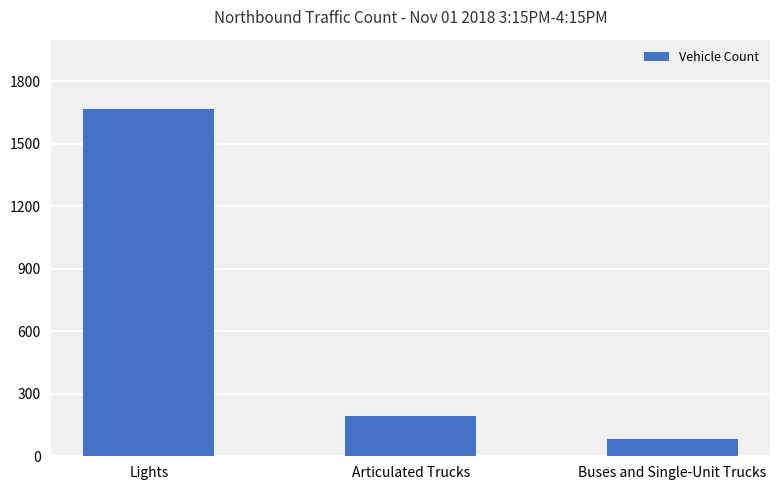

Rank the categories by value from highest to lowest.

Lights, Articulated Trucks, Buses and Single-Unit Trucks